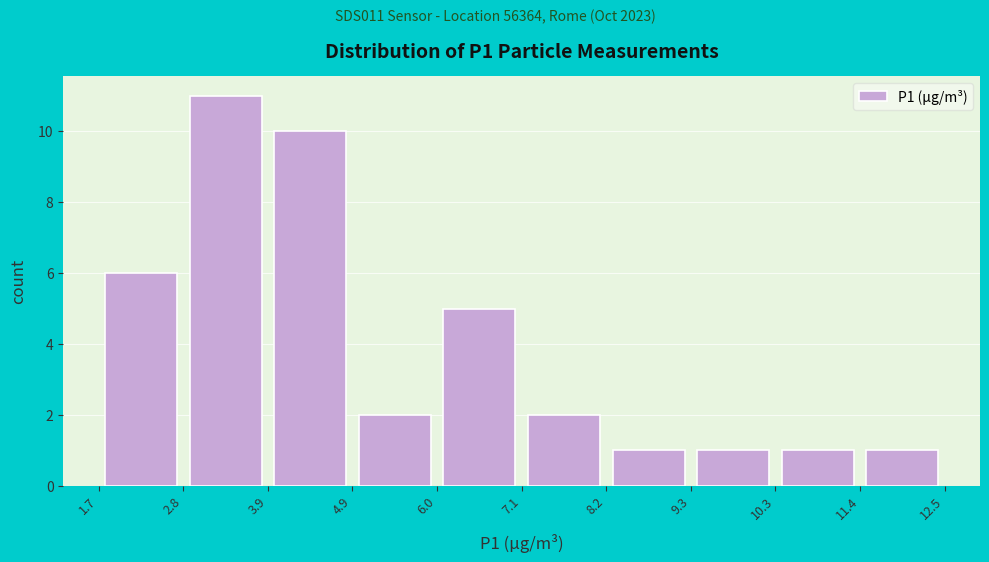

Which range on the x-axis has the tallest bar?

2.8 to 3.9